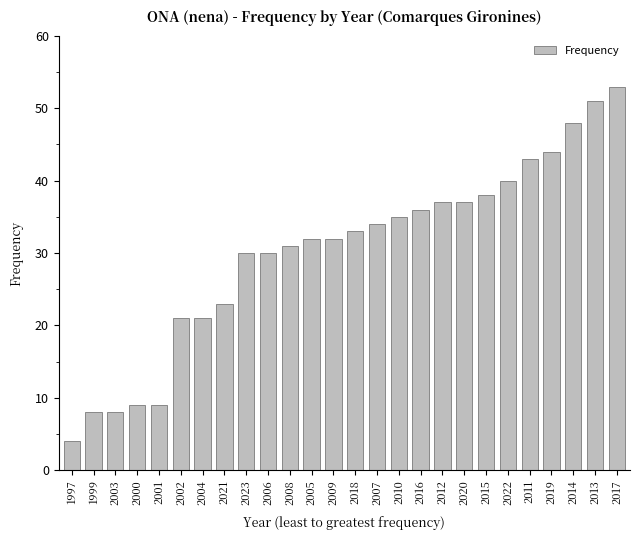

At which category does the chart reach its peak across all series?

2017